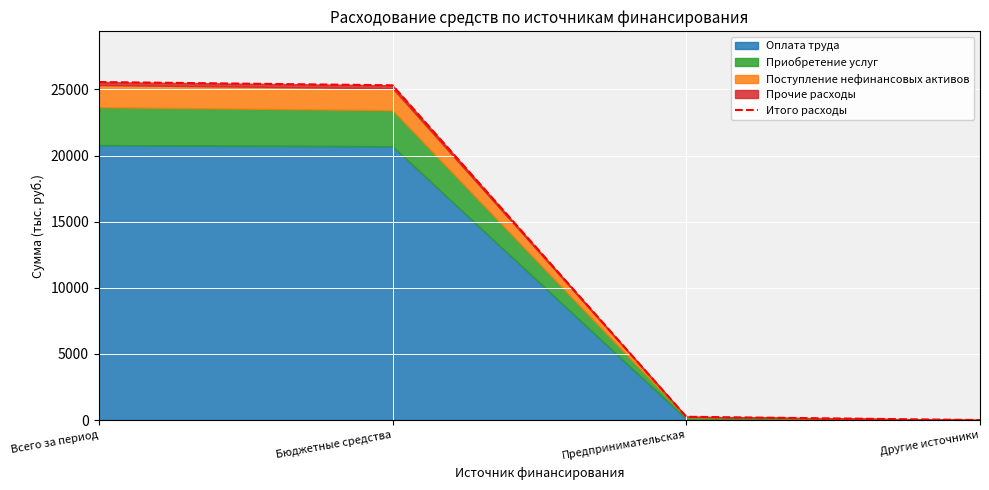

What is the change in value from Всего за период to Другие источники?

-25559.1